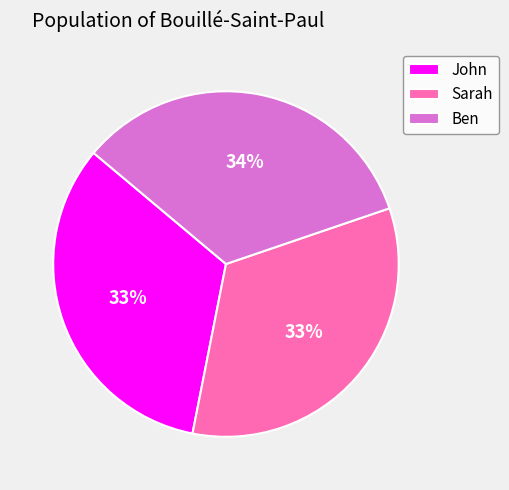

To the nearest percent, what percentage of the pie is Sarah?

33%